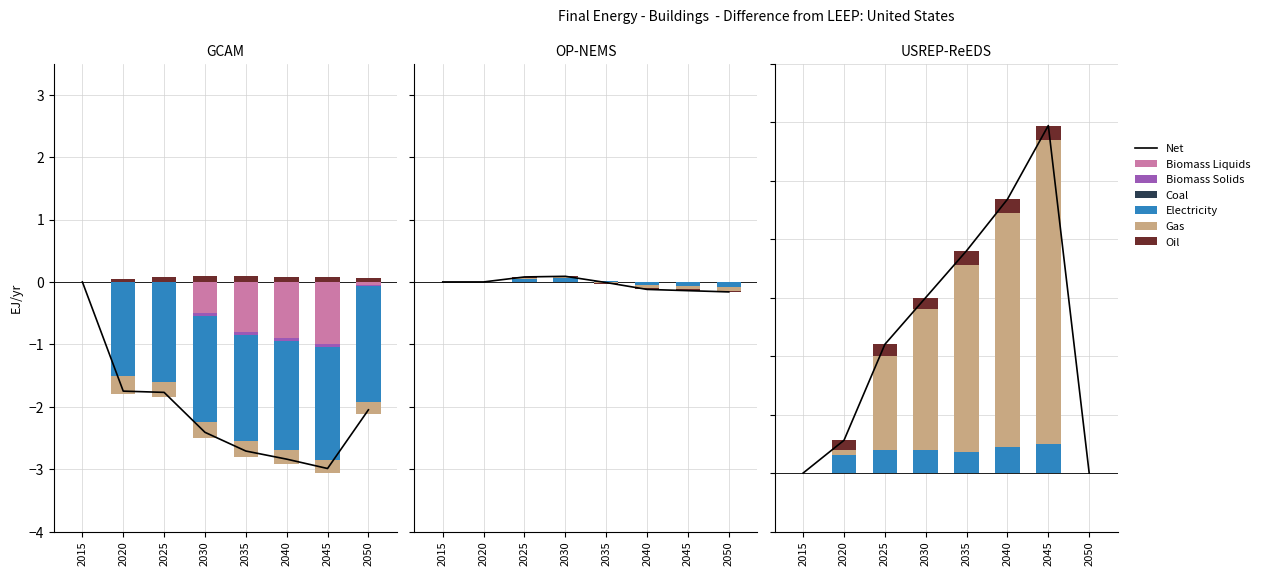

Does the chart contain any negative values?

Yes